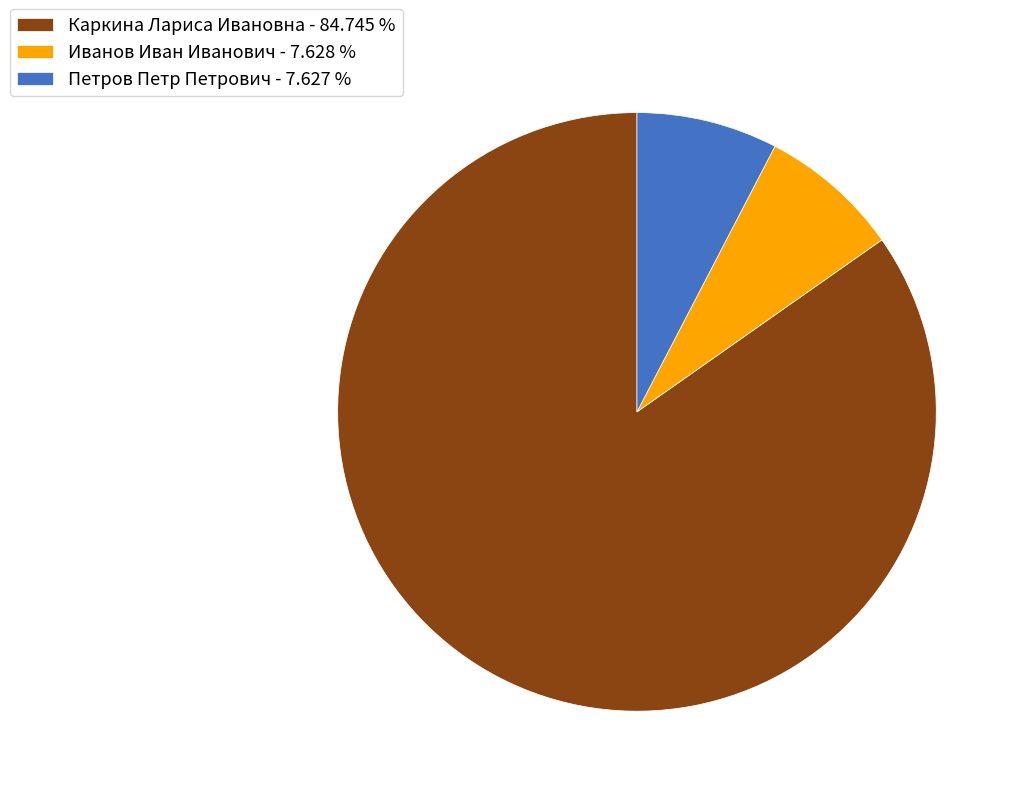

The Петров Петр Петрович slice represents 1% of the pie. True or false?

False